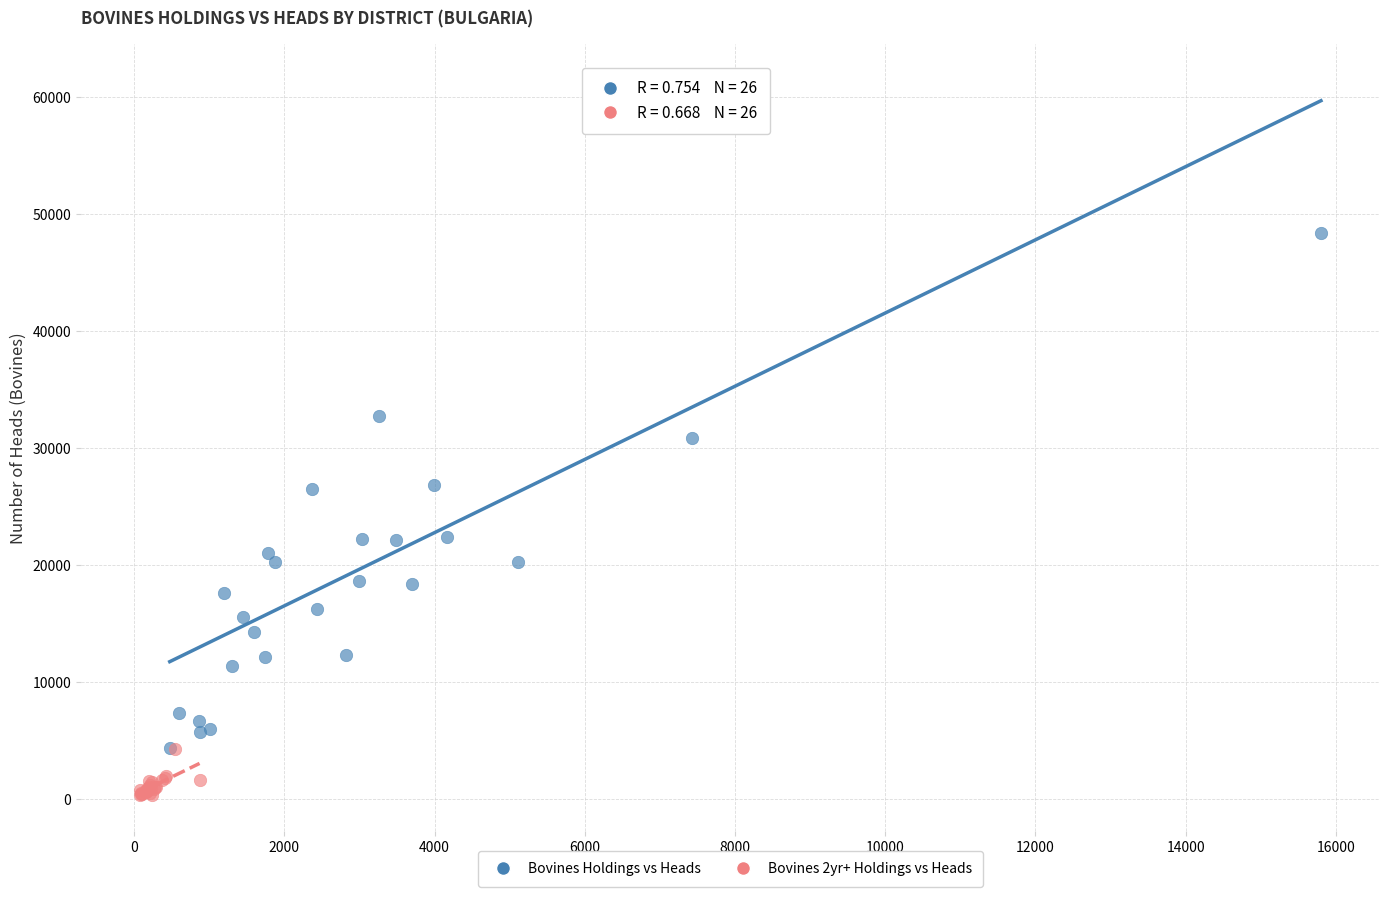

Which series contains the lowest Y value?

Bovines 2yr+ Holdings vs Heads